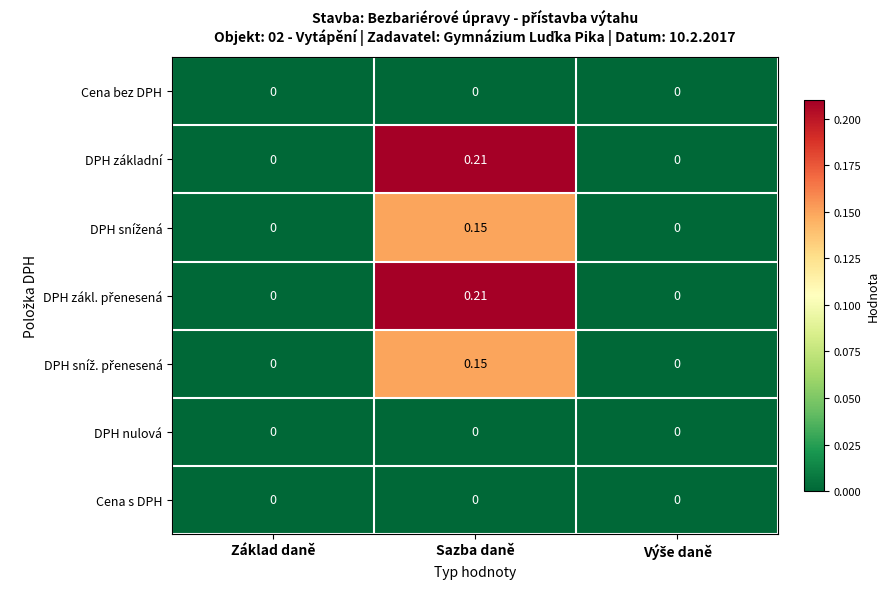

Between Základ daně and Výše daně, which series saw the biggest shift?

row_0